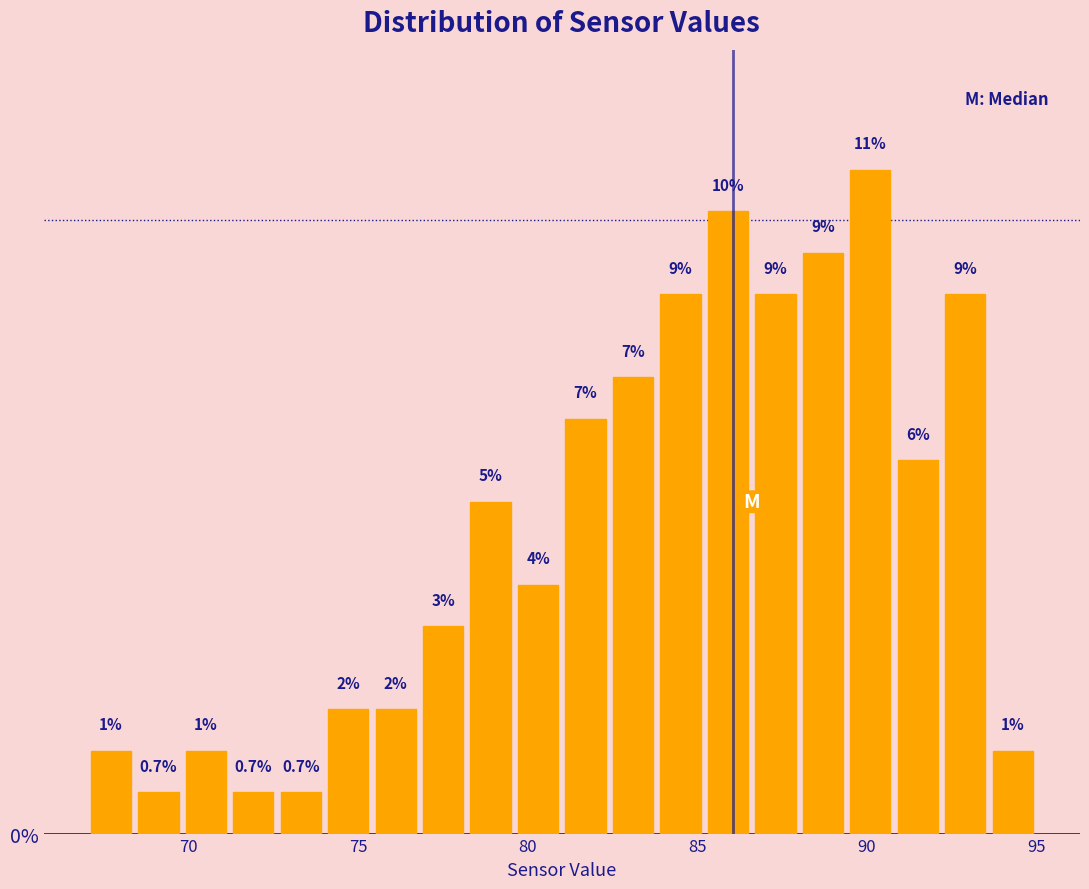

Read against the x-axis, roughly where is the centre of the tallest bar?

90.0